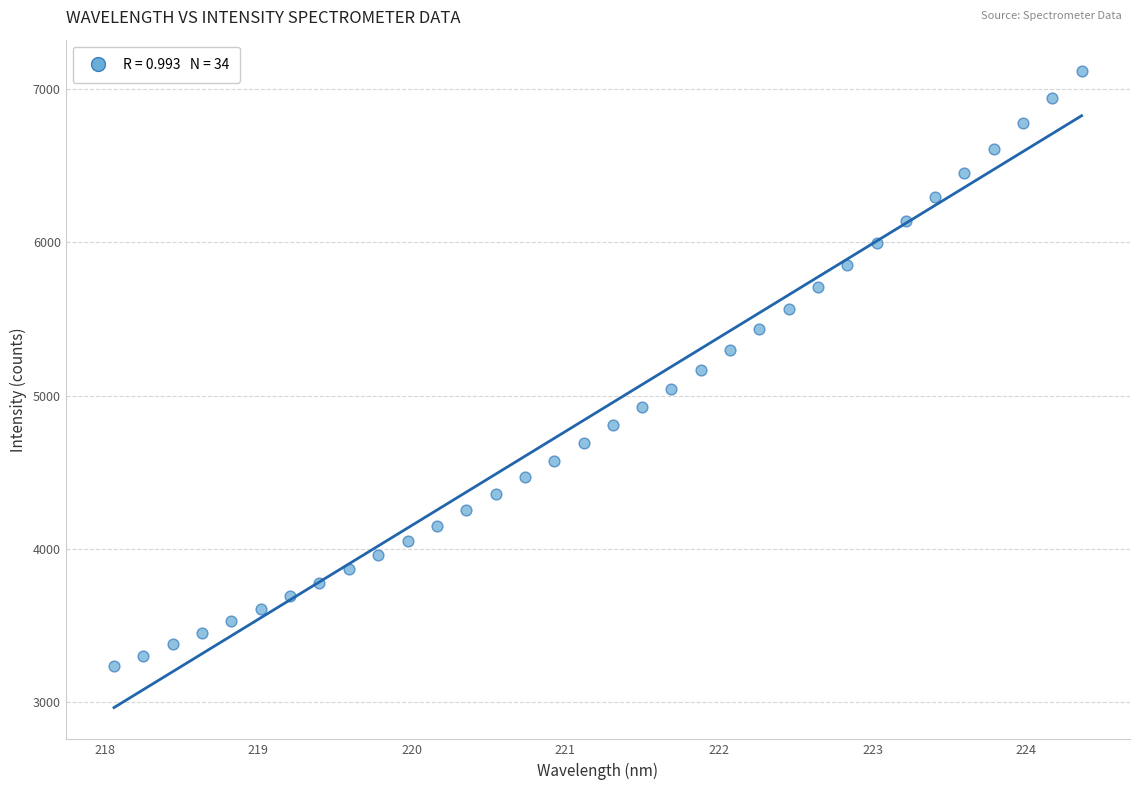

What is the range of Y values (max minus min)?

3886.7